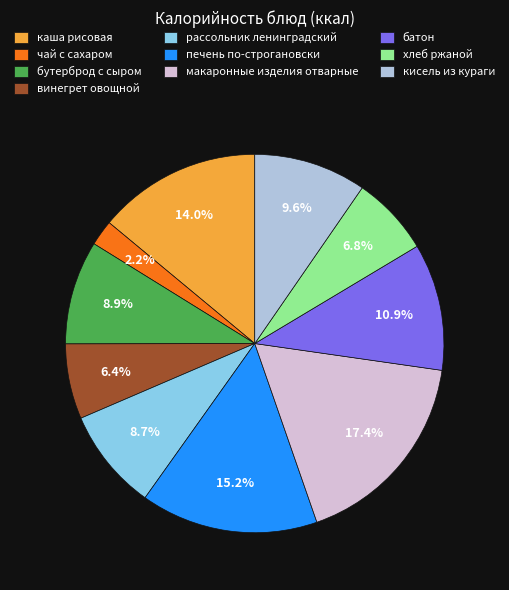

Does any single category account for the majority?

No